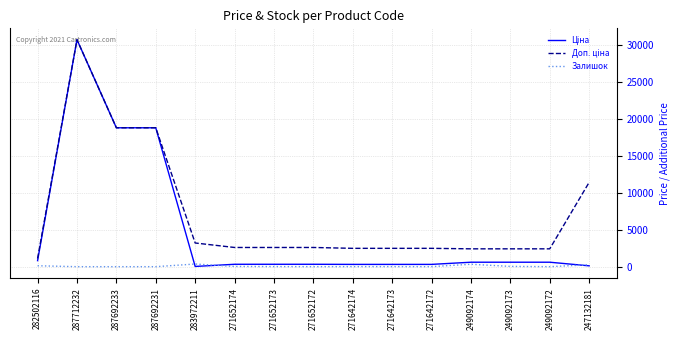

What is the maximum value shown in the chart?

30717.1